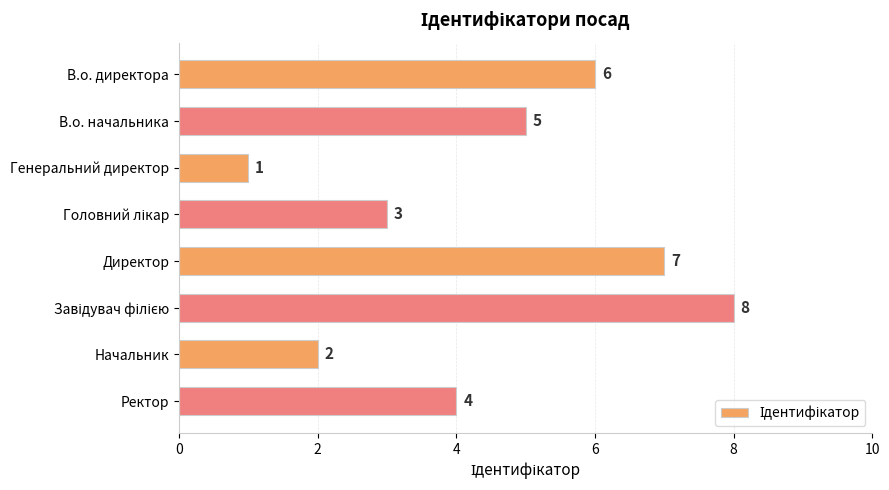

How many data points are less than 5?

4